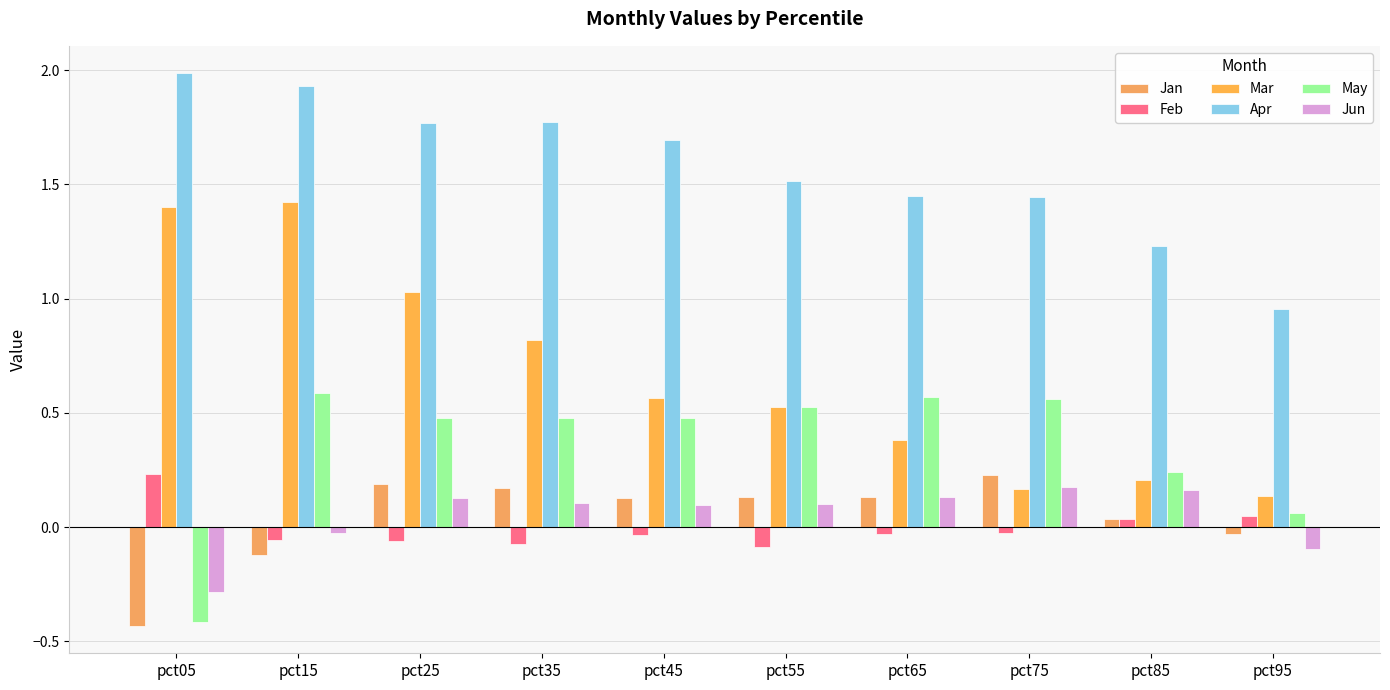

What value does the Jun series have at pct65?

0.1